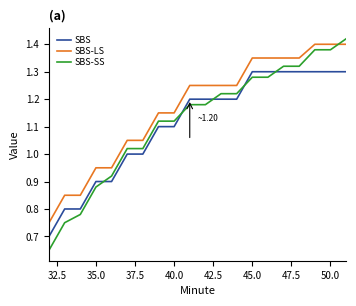

Does the chart display data point markers on the line(s)?

No